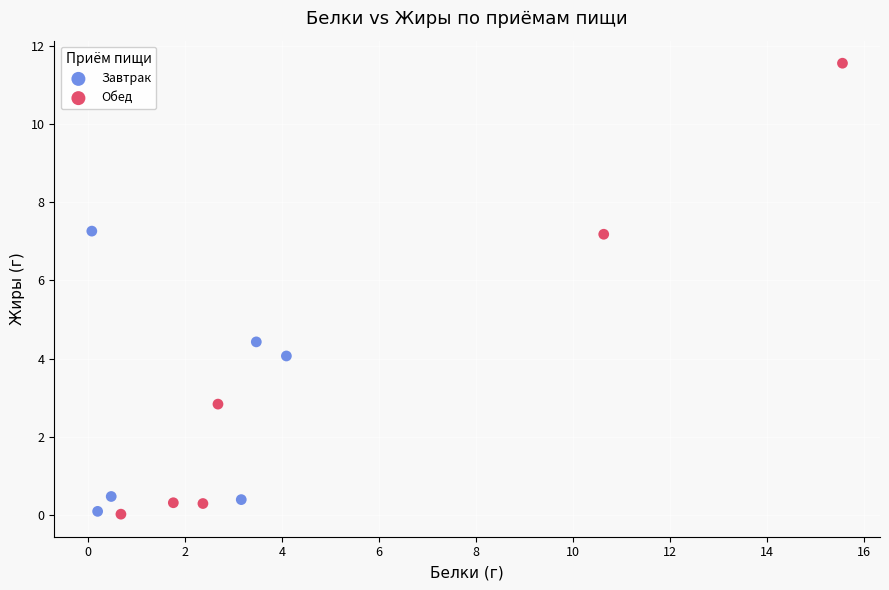

Which series has the widest spread of Y values?

Обед